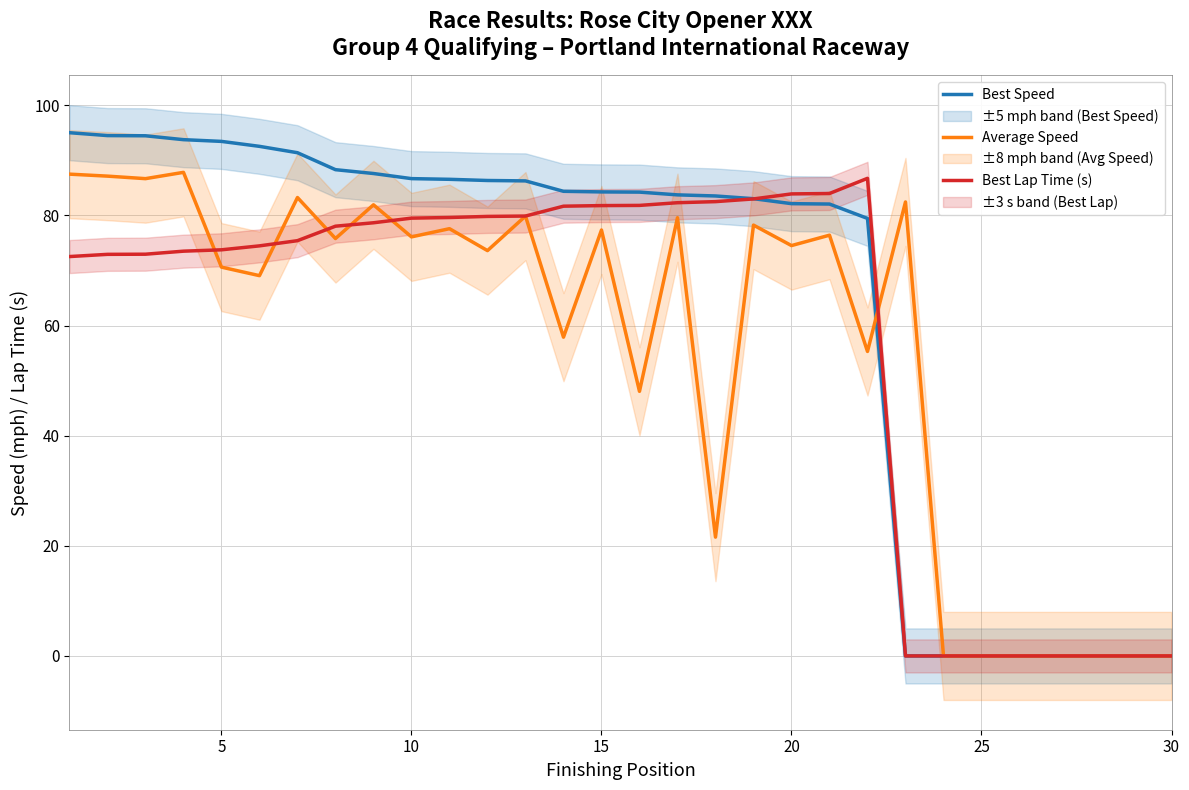

What is the maximum value for Best Lap Time (s)?

86.7